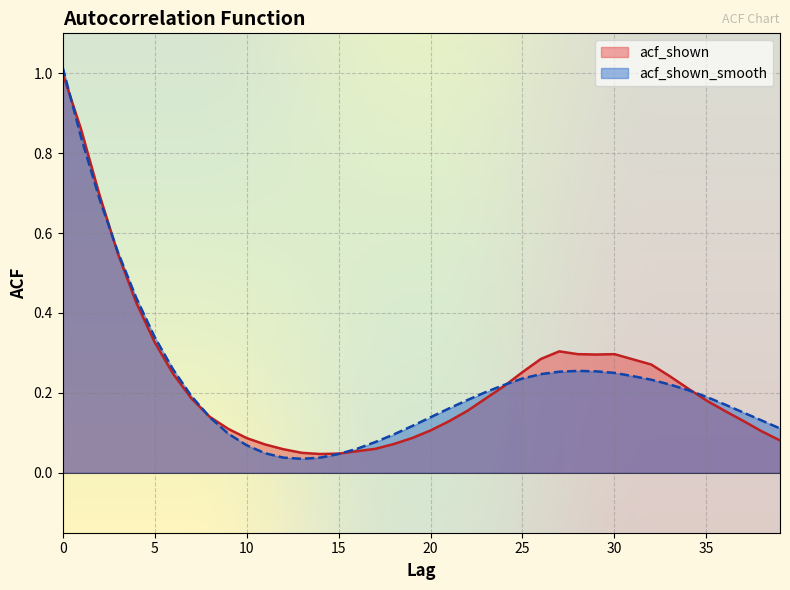

What is the difference between the maximum and minimum values in the acf_shown_smooth series?

1.0